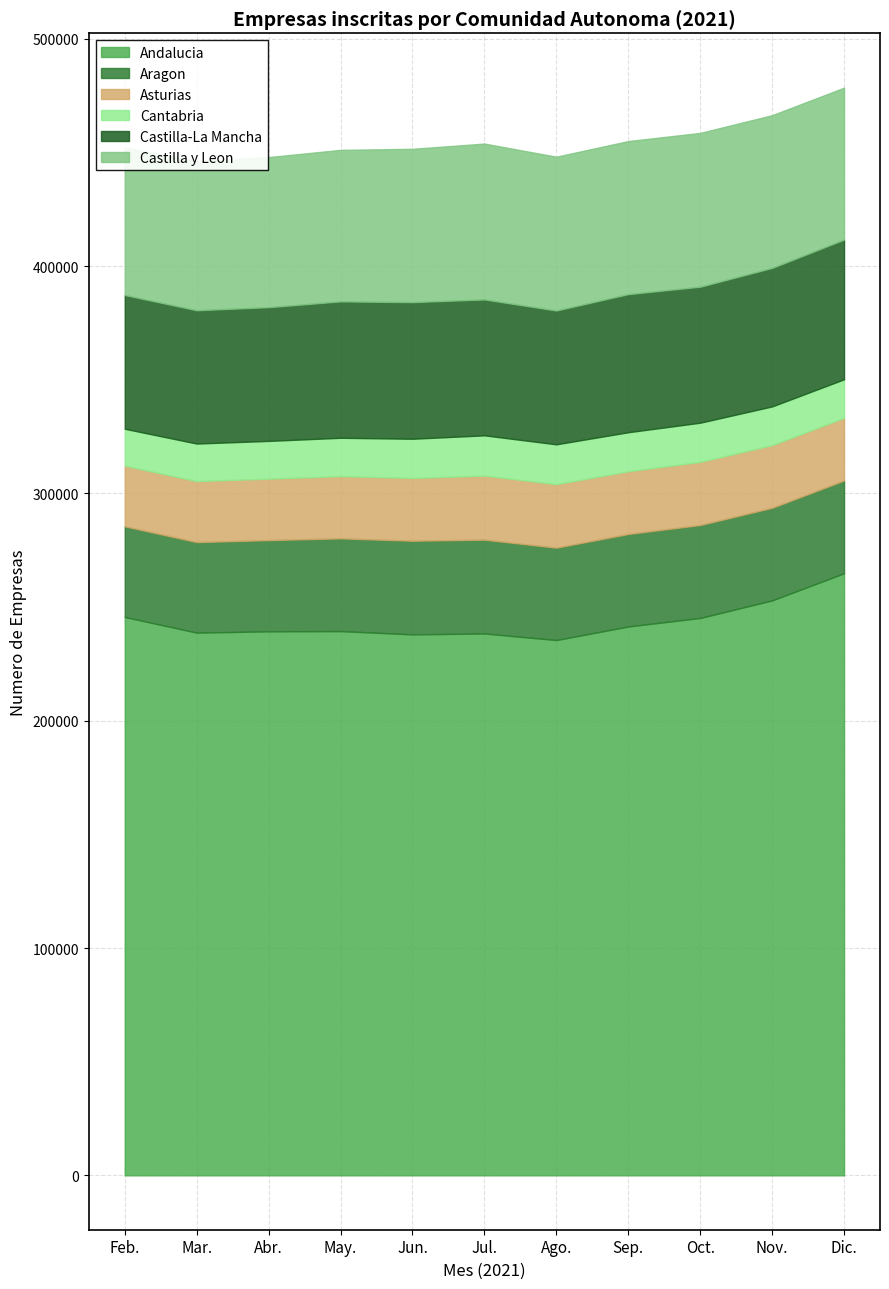

Rank the categories by Castilla y Leon value from lowest to highest.

Feb., Mar., Abr., May., Dic., Nov., Sep., Jun., Oct., Ago., Jul.